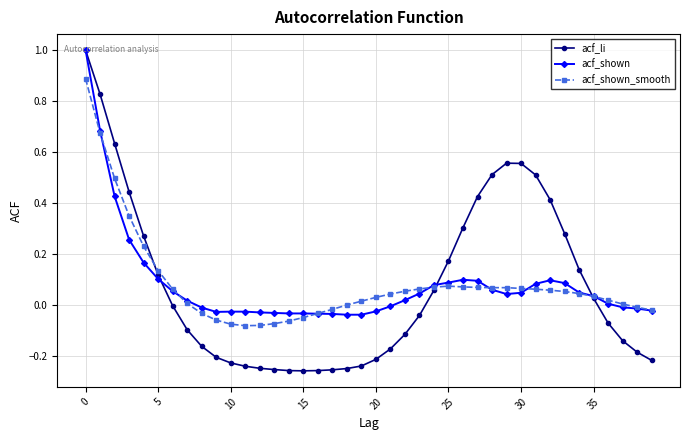

Is this an area chart (filled region under the line)?

No